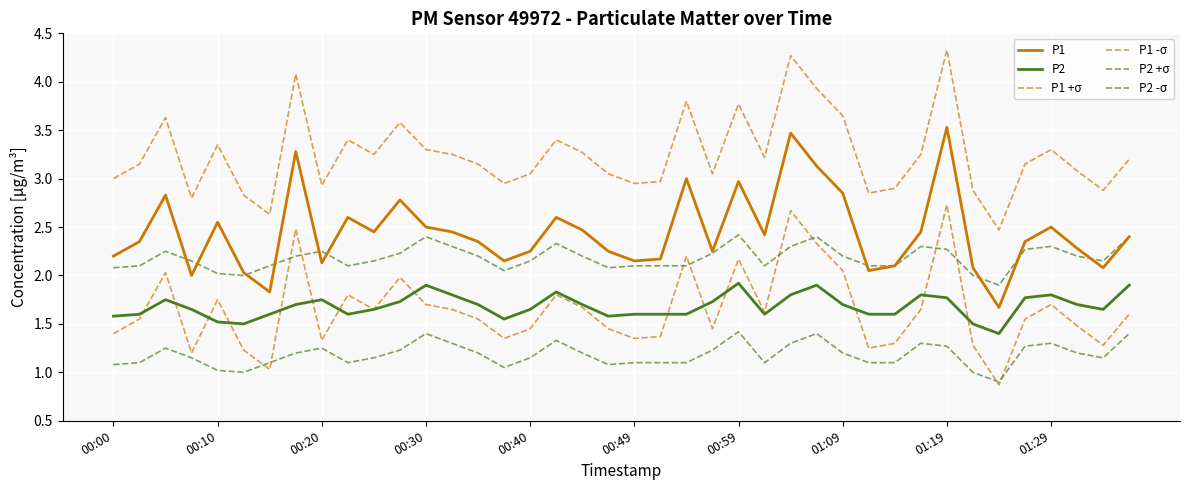

True or false: P1 and P1 +σ cross at least once.

False